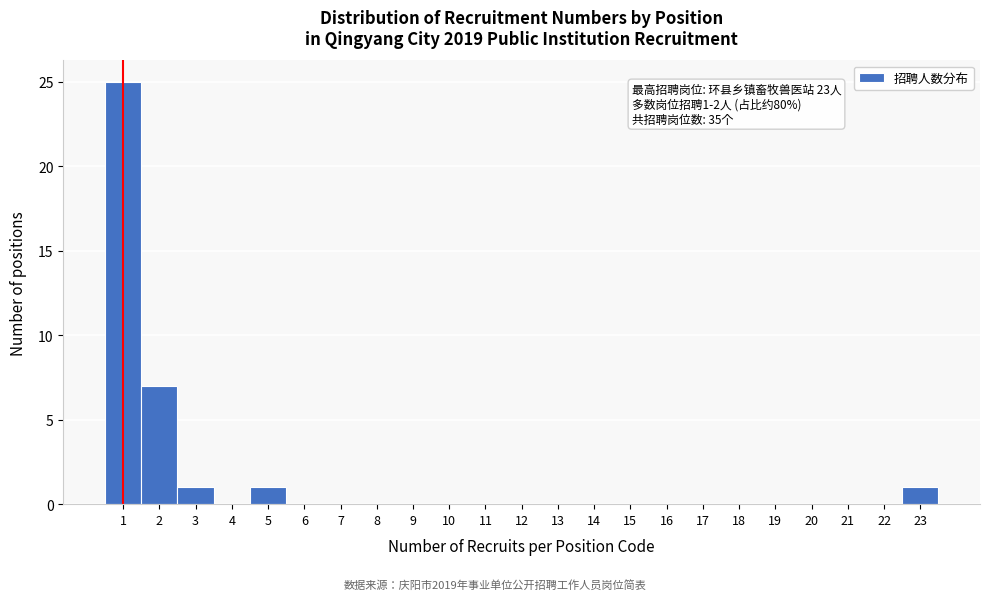

Which range on the x-axis has the tallest bar?

0.5 to 1.5